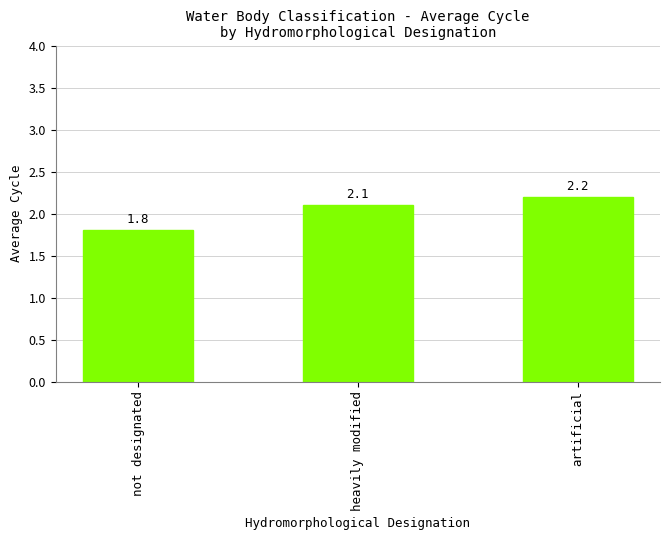

What is the smallest value displayed?

1.8